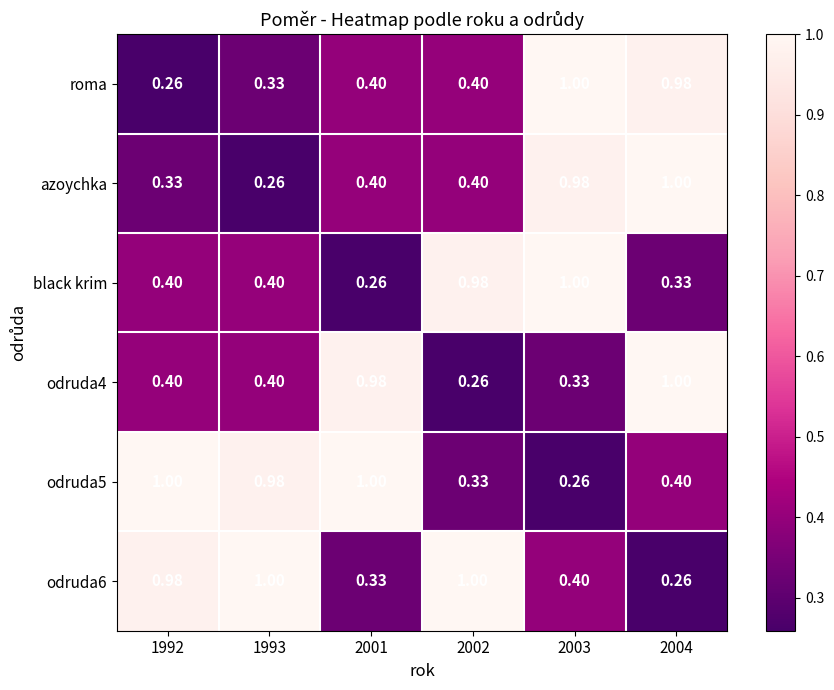

Is the value of odruda6 at 1993 greater than the value of roma at 2004?

Yes